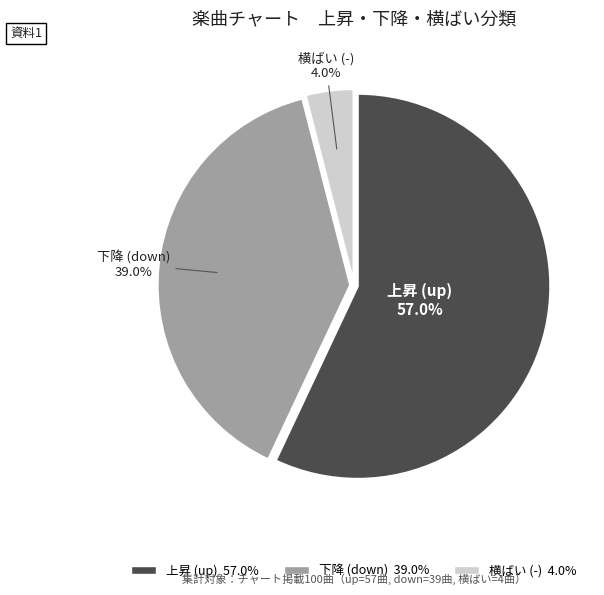

Is there any slice that represents more than half of the pie?

Yes